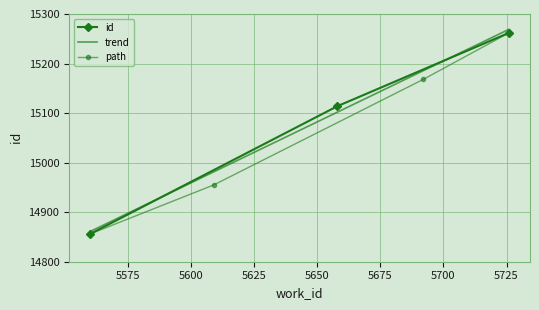

Reading left to right, what are all the values shown in this chart?

5560=14856	5658=15114	5726=15262